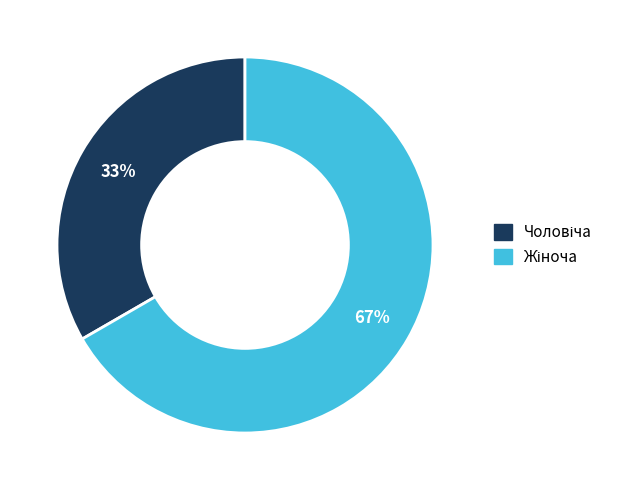

How many slices are in this pie chart?

2